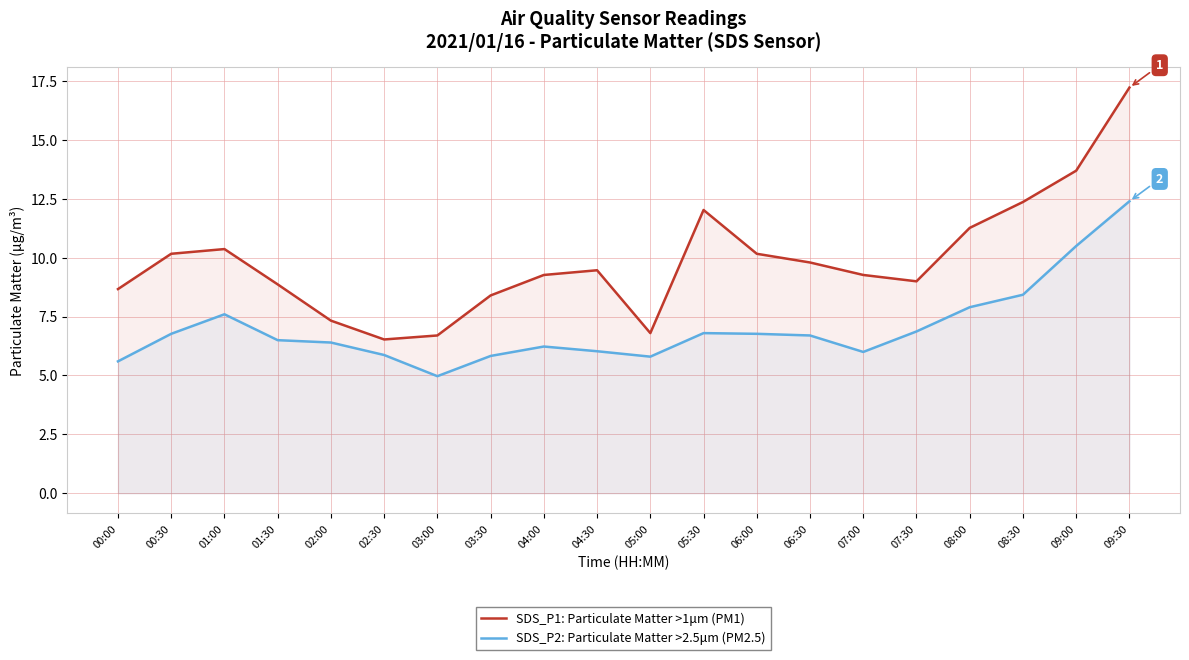

List the series in order of their overall mean, lowest first.

SDS_P2: Particulate Matter >2.5μm (PM2.5), SDS_P1: Particulate Matter >1μm (PM1)